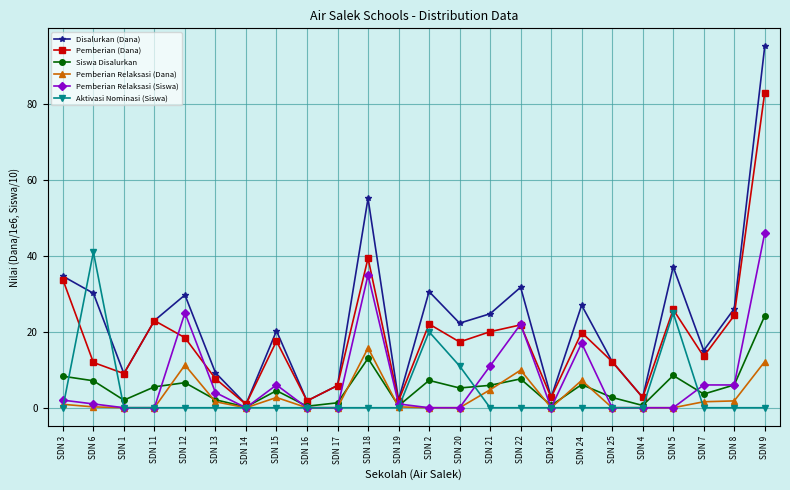

What is the label of the 23rd point from the right?

SDN 6